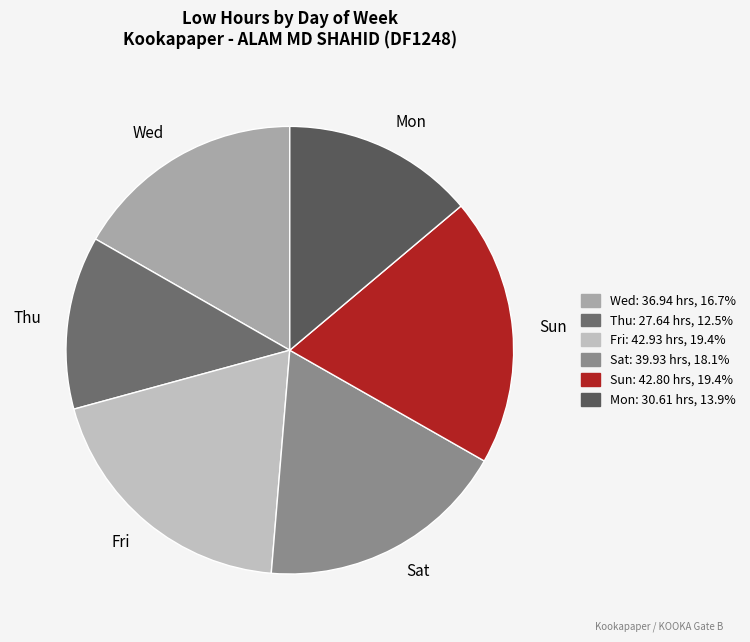

Is the sum of Mon and Fri greater than half?

No